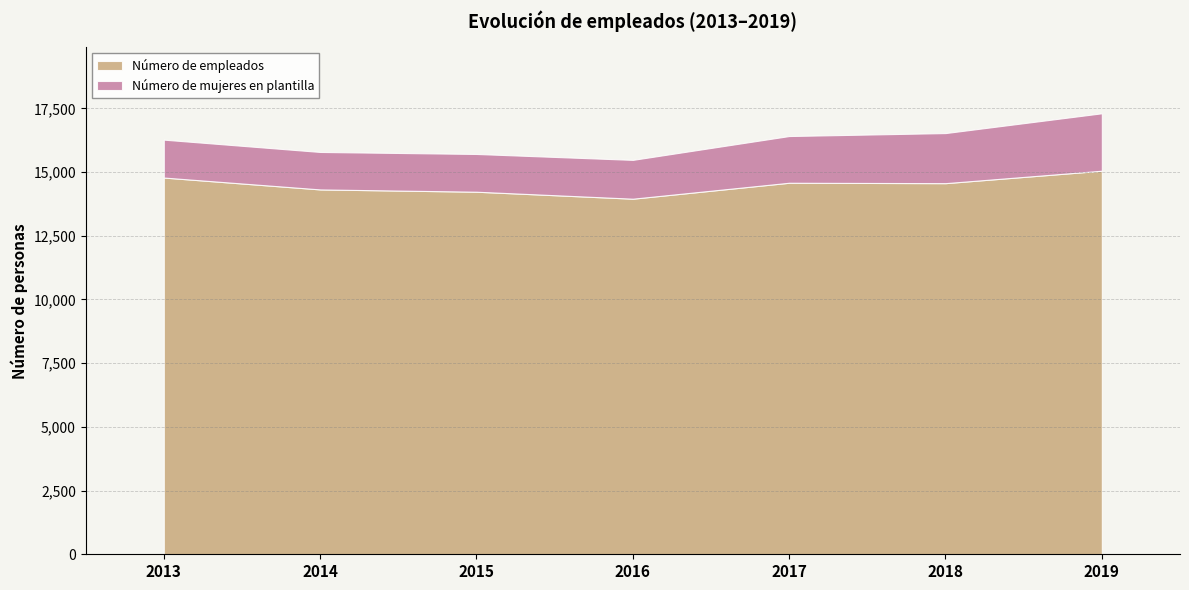

What is the approximate value of Número de empleados at 2014, to the nearest 10?

14320